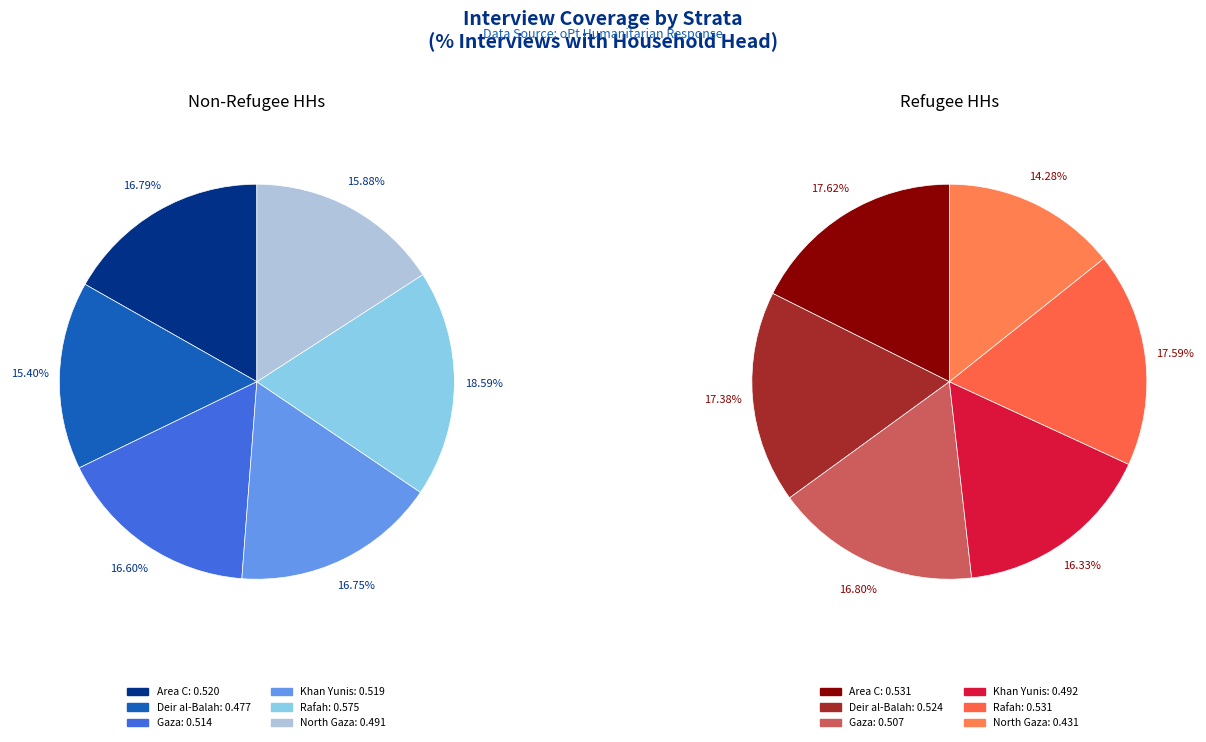

What is the total percentage of 5 and non_refugee_values?

32.7%